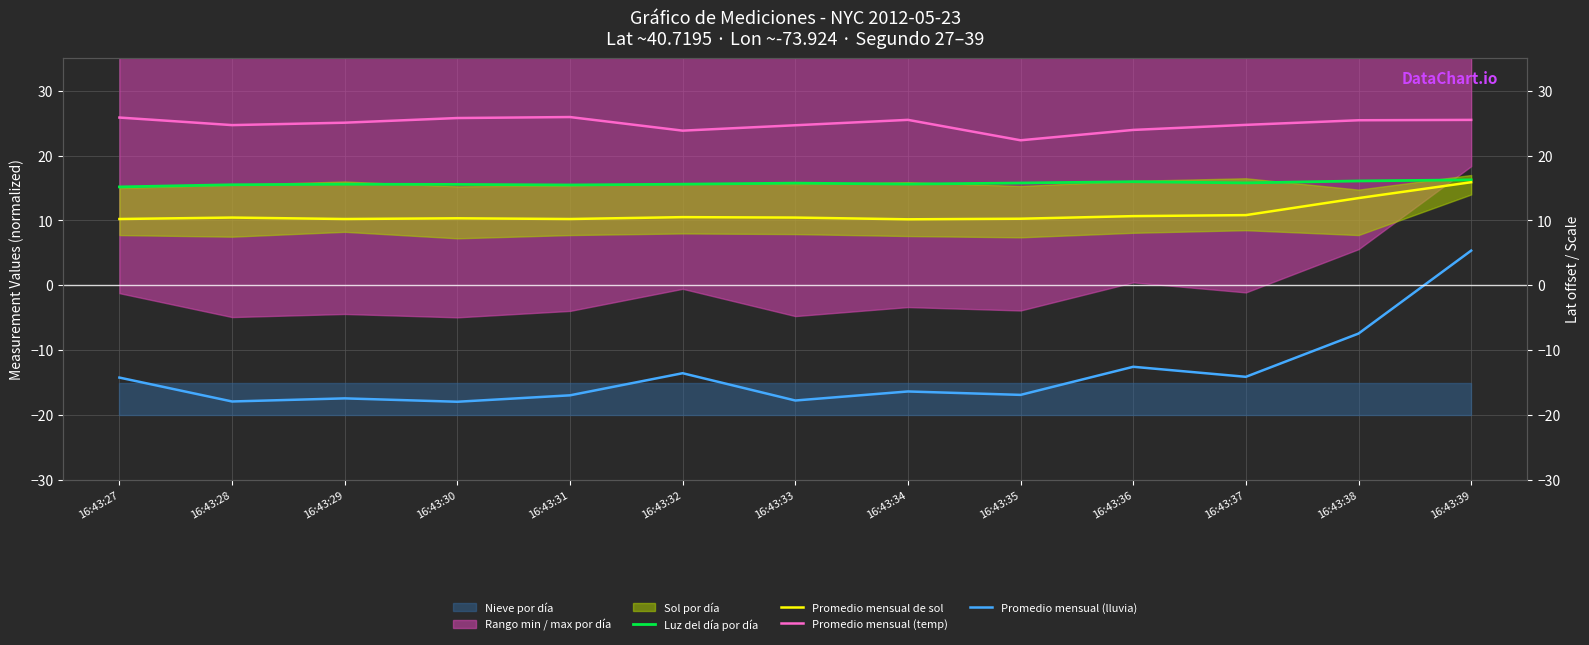

What is the difference between the Promedio mensual (temp) values at 16:43:29 and 16:43:30?

0.7